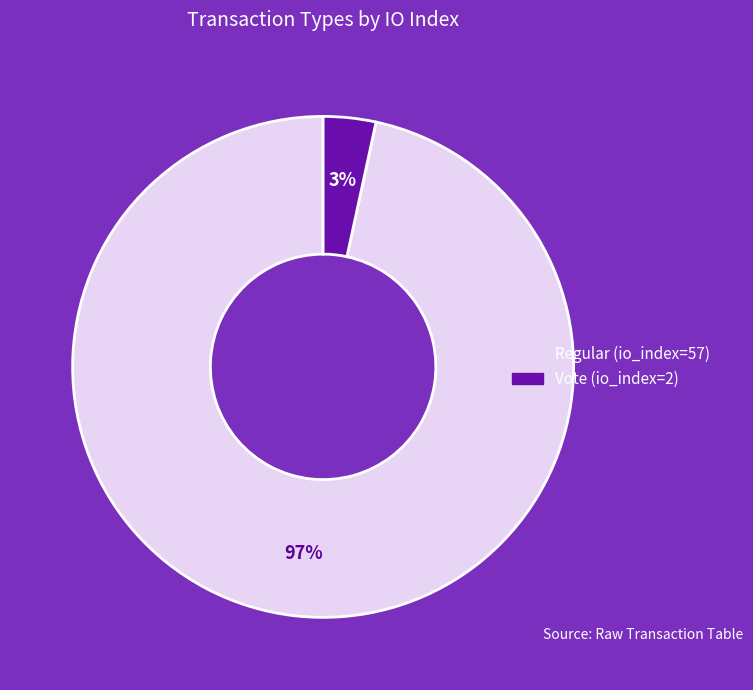

To the nearest percent, what percentage of the pie is Vote (io_index=2)?

3%